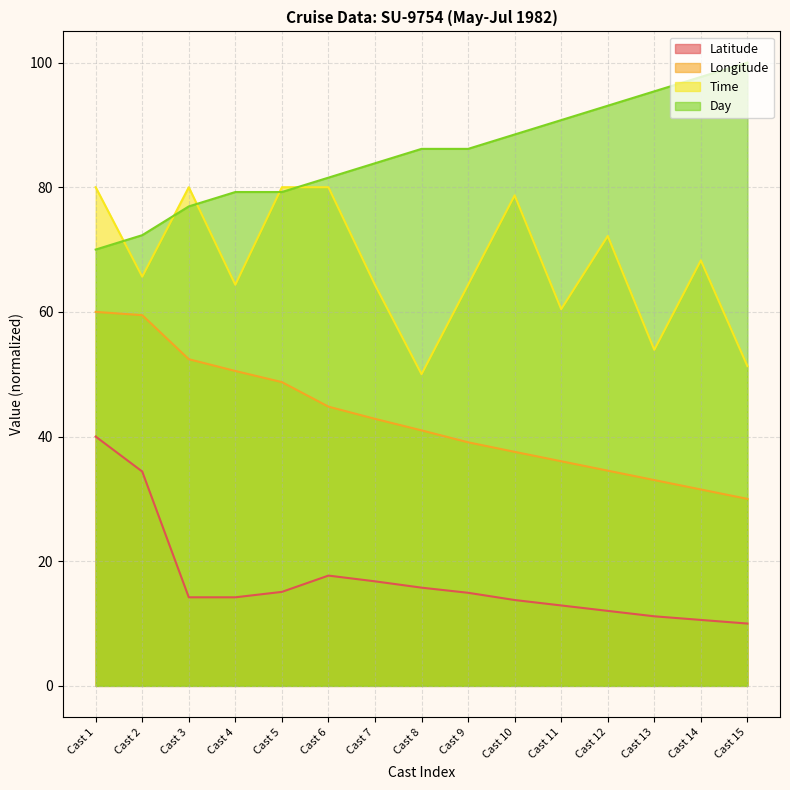

What is the value of the Latitude point at the 11th from the left?

12.9